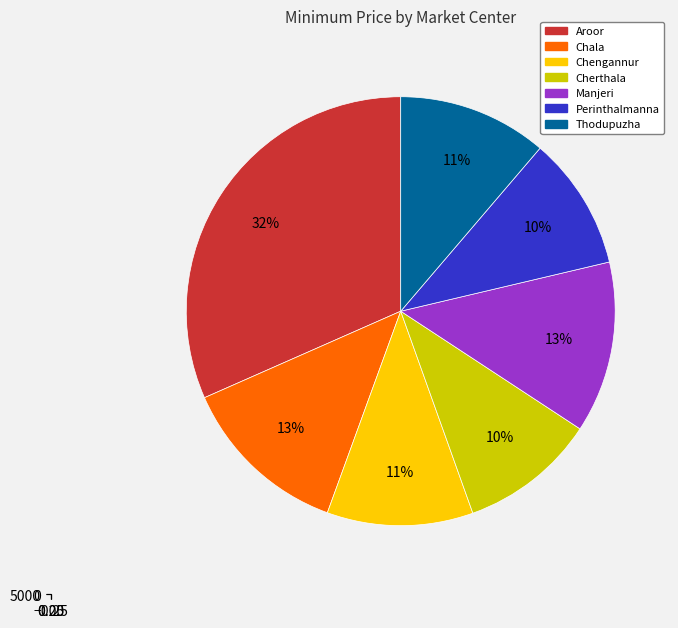

Is there a majority slice in this chart?

No